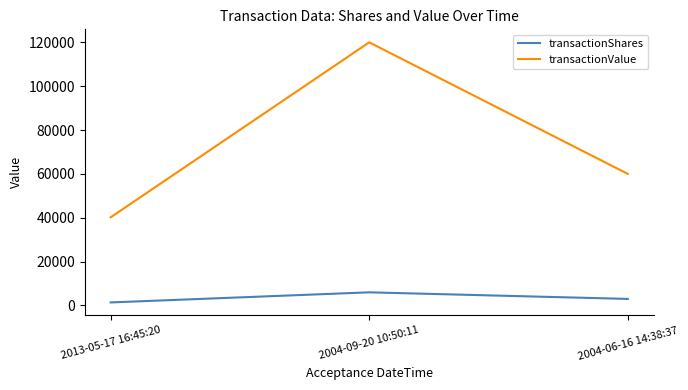

What is the minimum value for transactionValue?

40200